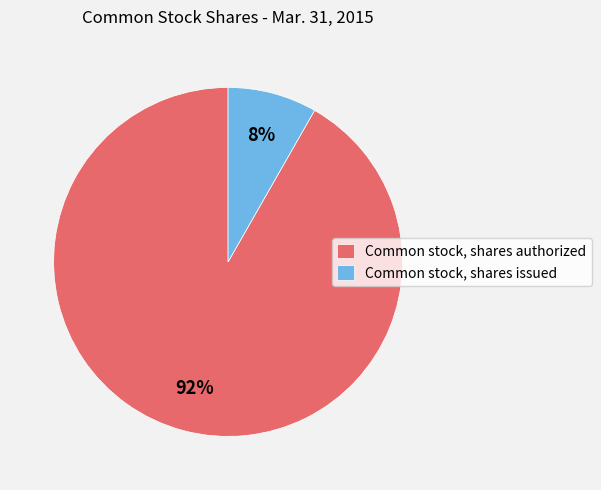

How many slices are in this pie chart?

2